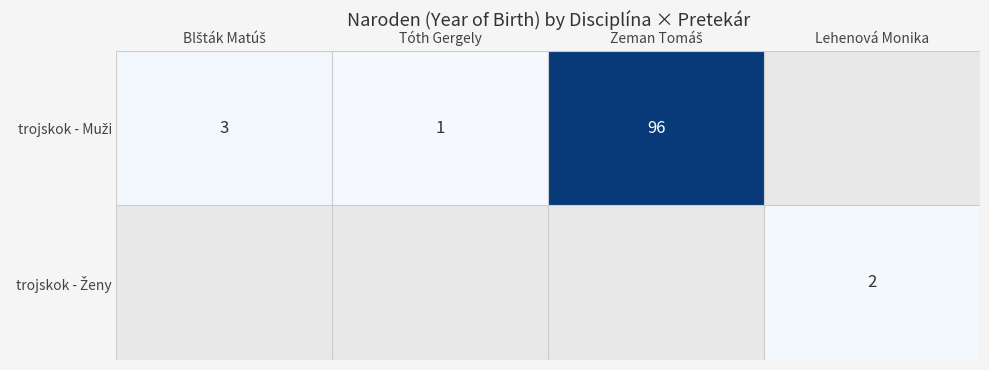

At which category does the chart reach its minimum across all series?

Tóth Gergely